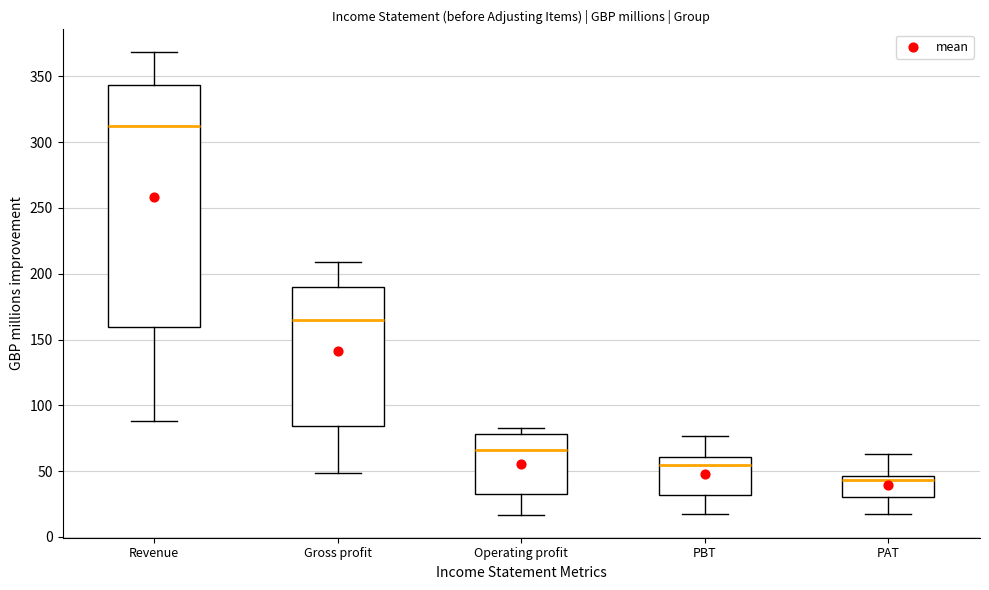

Where does the upper whisker of the box for Gross profit end on the y-axis? The values are not printed on the chart, so give them approximately, as read against the axis.

210